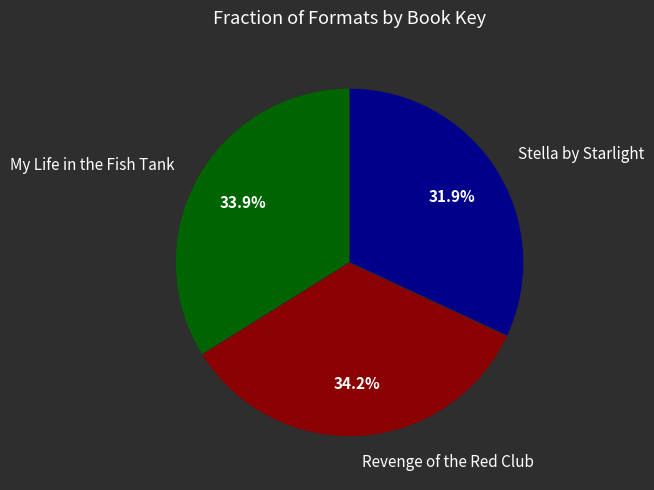

Between Stella by Starlight and Revenge of the Red Club, which is larger?

Revenge of the Red Club